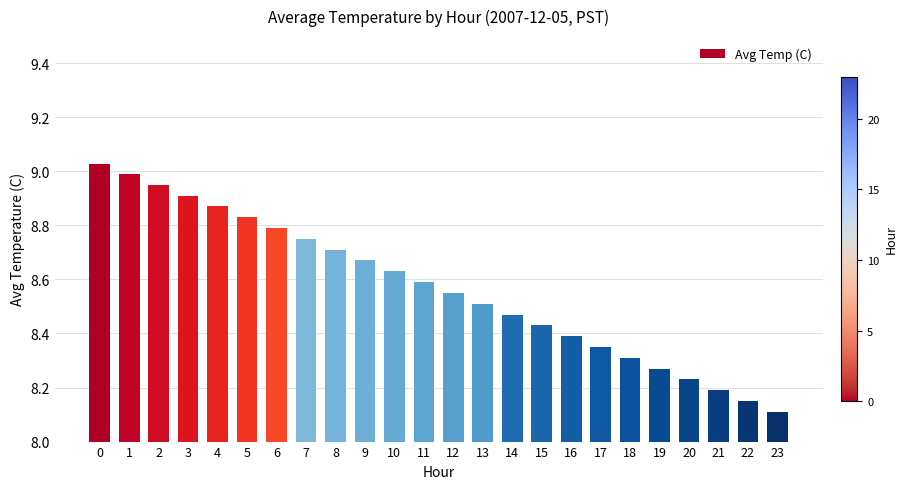

Which label corresponds to the smallest value in the chart?

23